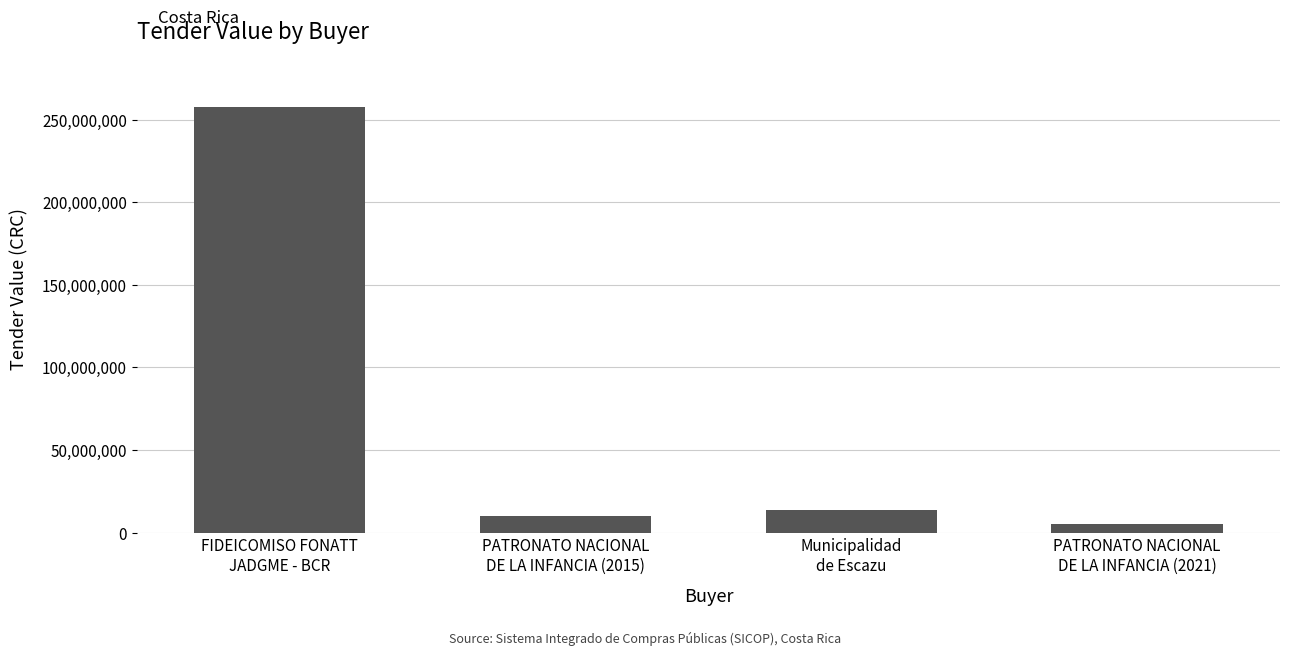

At which category does the chart reach its peak across all series?

FIDEICOMISO FONATT
JADGME - BCR